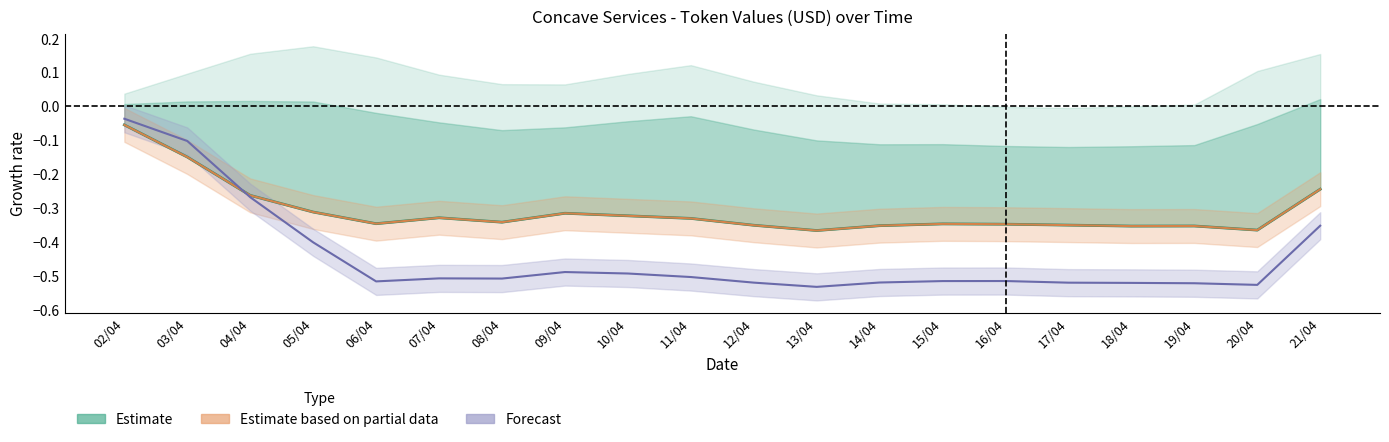

Reading left to right, extract all data points from this chart.

Estimate (CNV/WETH/GOHM ETH): 02/04=-0.1	03/04=-0.1	04/04=-0.3	05/04=-0.3	06/04=-0.3	07/04=-0.3	08/04=-0.3	09/04=-0.3	10/04=-0.3	11/04=-0.3	12/04=-0.4	13/04=-0.4	14/04=-0.4	15/04=-0.3	16/04=-0.3	17/04=-0.4	18/04=-0.4	19/04=-0.4	20/04=-0.4	21/04=-0.2
Estimate based on partial data (CNV Total): 02/04=-0.1	03/04=-0.1	04/04=-0.3	05/04=-0.3	06/04=-0.3	07/04=-0.3	08/04=-0.3	09/04=-0.3	10/04=-0.3	11/04=-0.3	12/04=-0.4	13/04=-0.4	14/04=-0.4	15/04=-0.3	16/04=-0.3	17/04=-0.4	18/04=-0.4	19/04=-0.4	20/04=-0.4	21/04=-0.2
Forecast (DAI ETH): 02/04=-0.0	03/04=-0.1	04/04=-0.3	05/04=-0.4	06/04=-0.5	07/04=-0.5	08/04=-0.5	09/04=-0.5	10/04=-0.5	11/04=-0.5	12/04=-0.5	13/04=-0.5	14/04=-0.5	15/04=-0.5	16/04=-0.5	17/04=-0.5	18/04=-0.5	19/04=-0.5	20/04=-0.5	21/04=-0.4